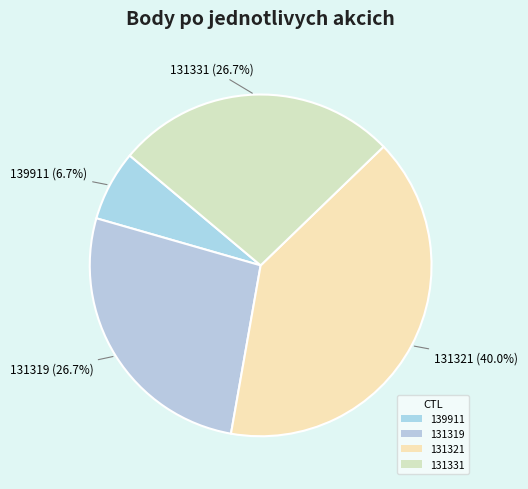

What is the ratio of the value at 131319 to the value at 139911?

4.0